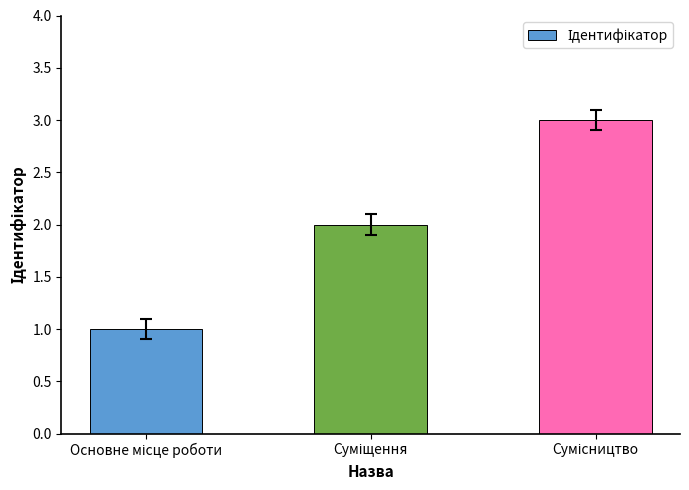

What is the sum of all values?

6